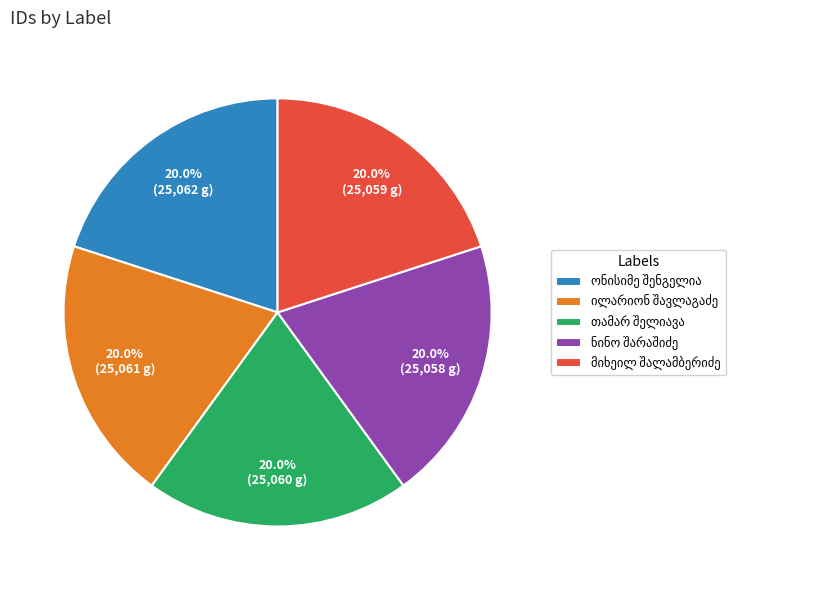

Does any single category account for the majority?

No